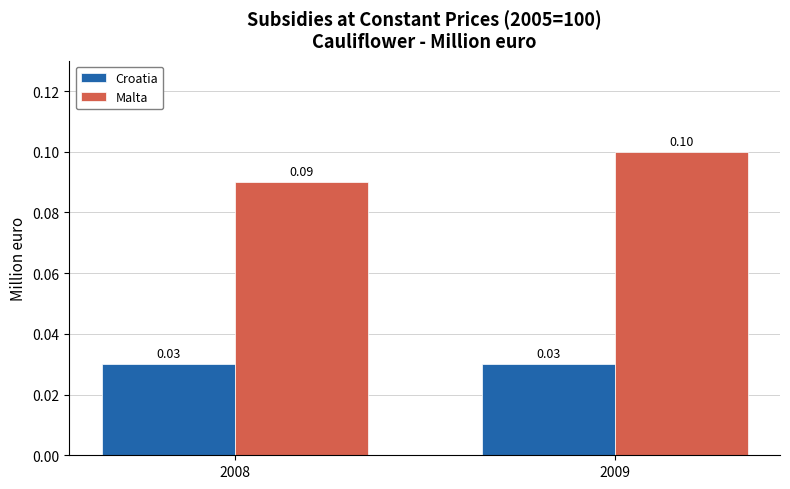

Which series changed the most between 2008 and 2009?

Malta